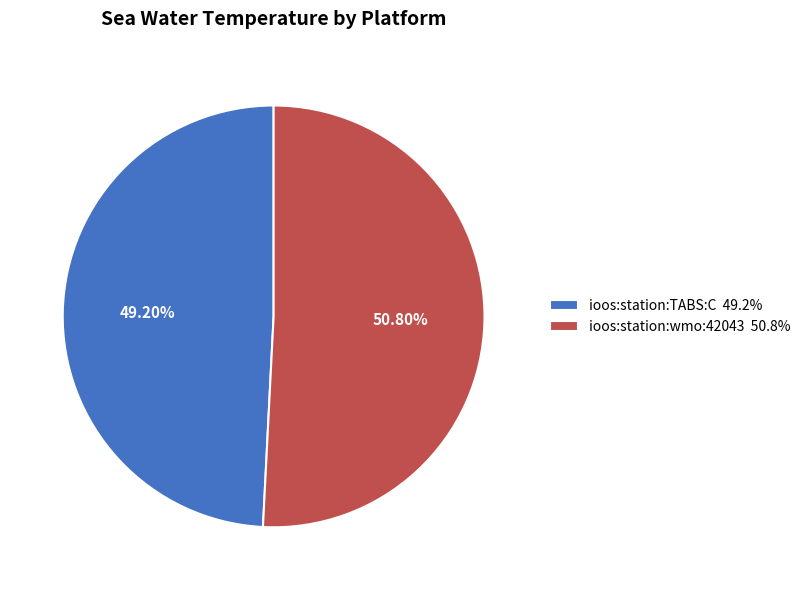

Does any single category account for the majority?

Yes